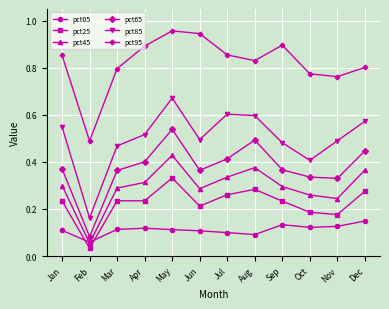

True or false: pct85 has more than 1 interior local peaks.

True